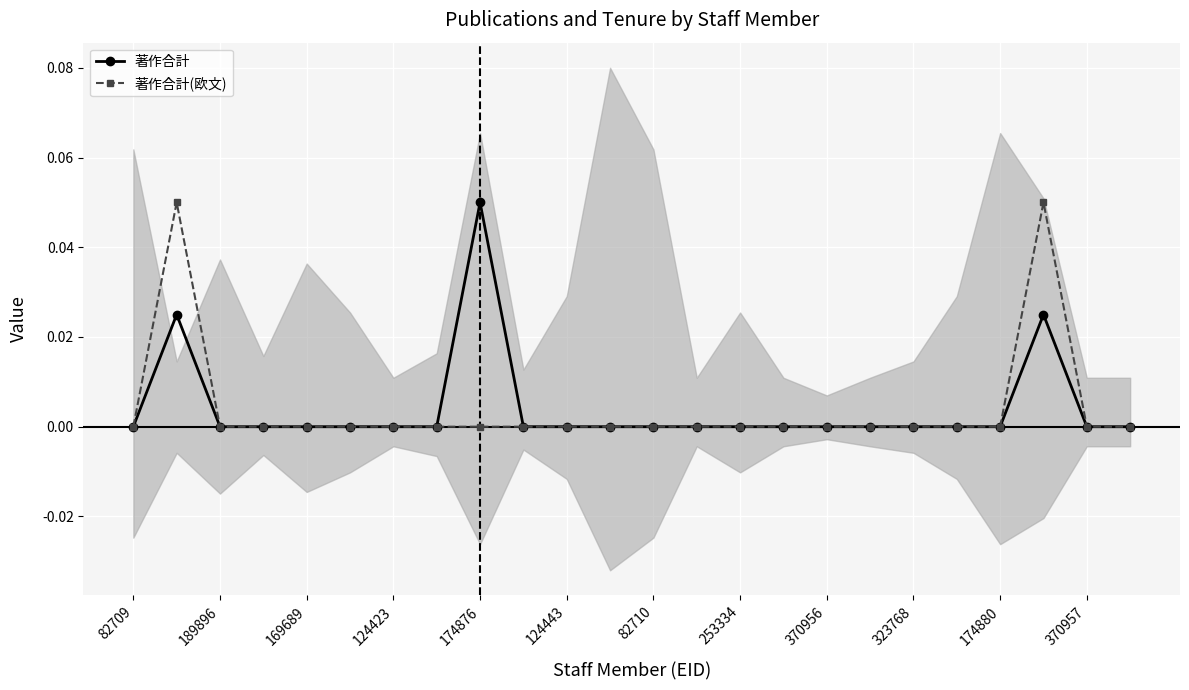

True or false: 著作合計(欧文) and 著作合計 intersect in this chart.

False